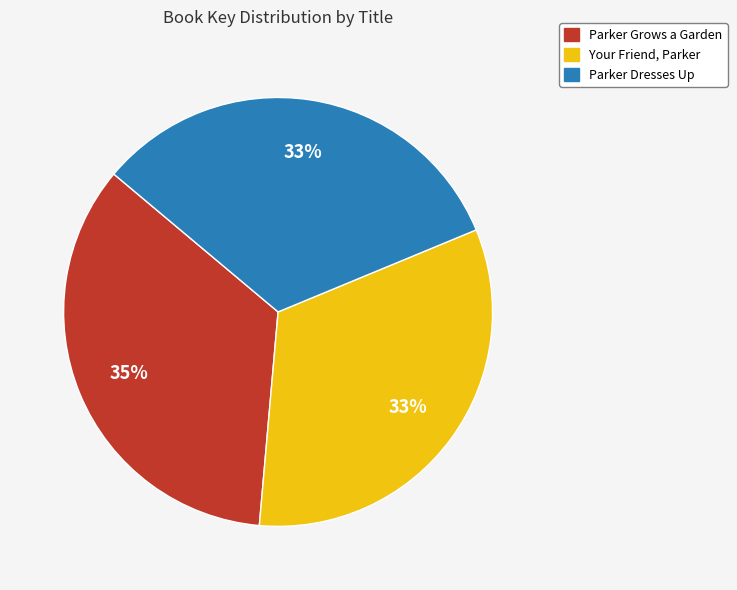

Does Your Friend, Parker account for over 50% of the chart?

No